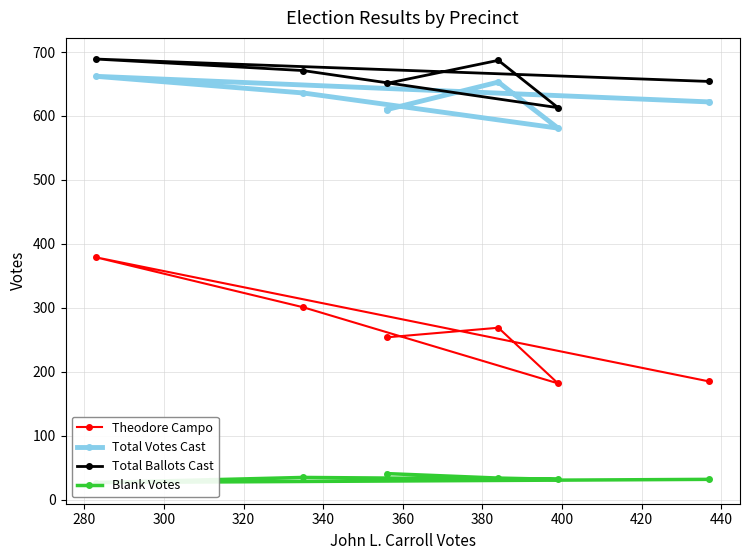

What is the value of the Total Ballots Cast point at the 1st from the left?

689